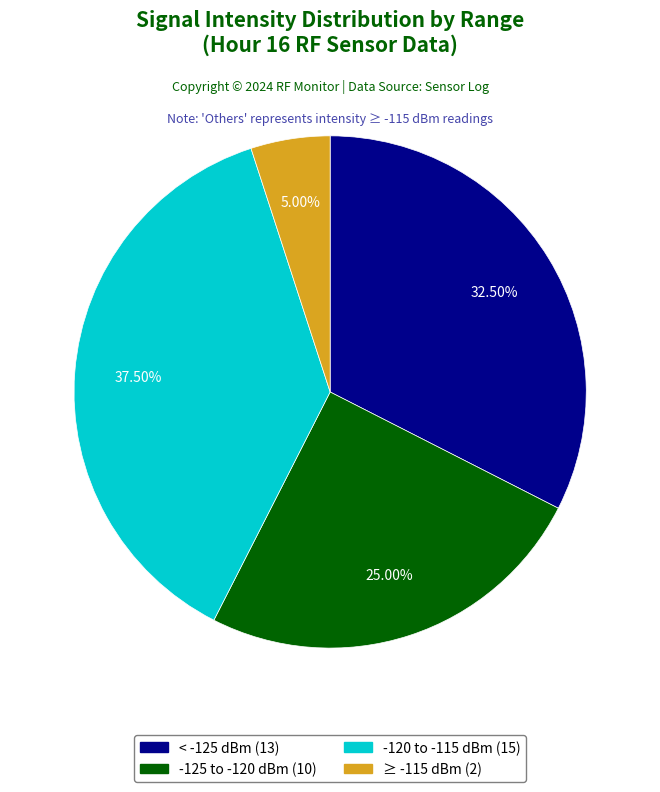

Is there any slice that represents more than half of the pie?

No